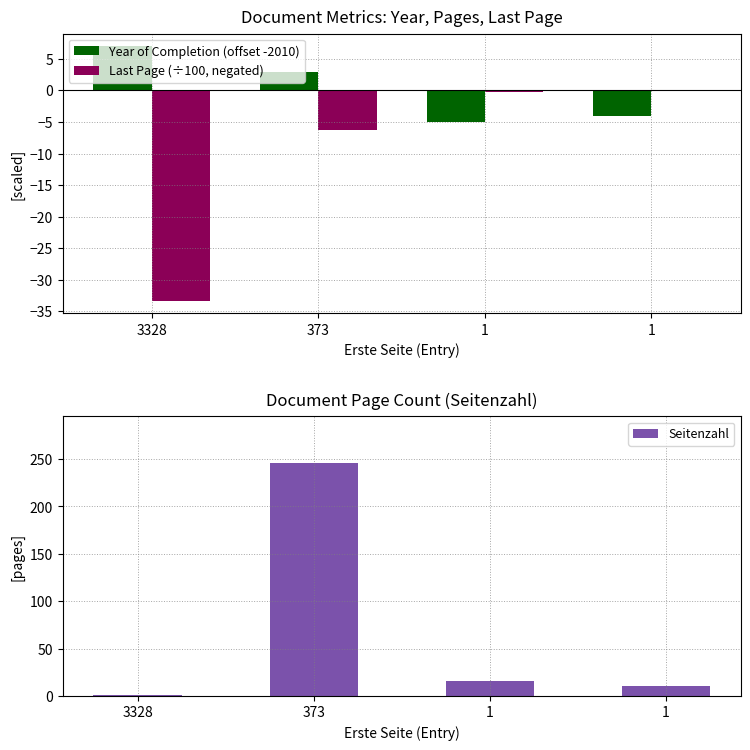

The Year of Completion (offset -2010) series shows -5.0 at 1. True or false?

True